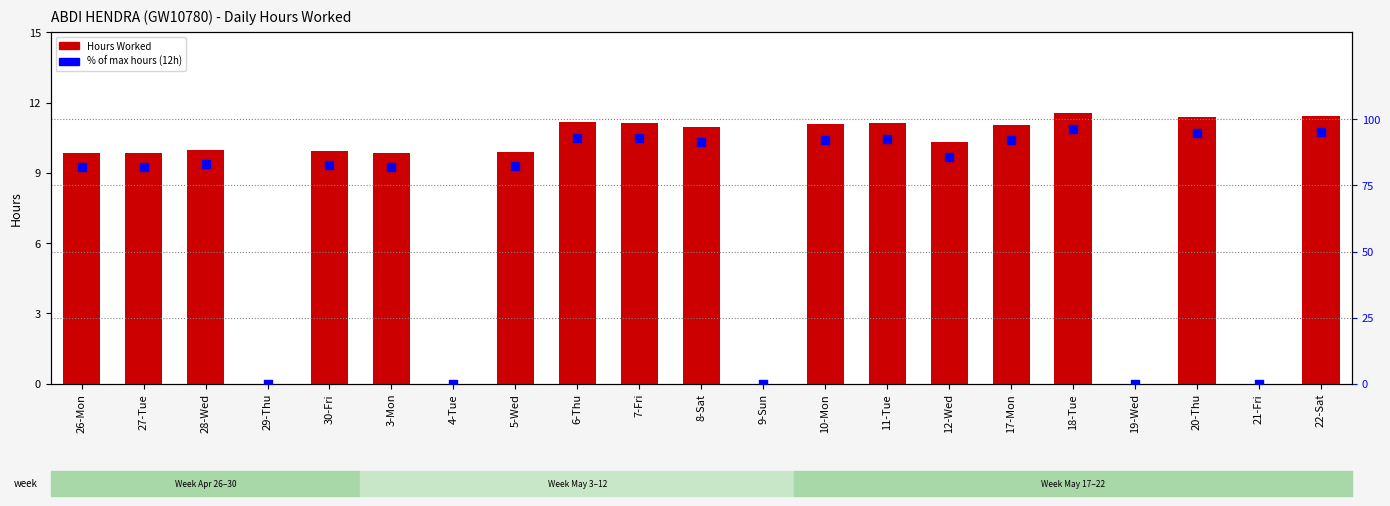

What is the total value across all series at 11-Tue?

103.9